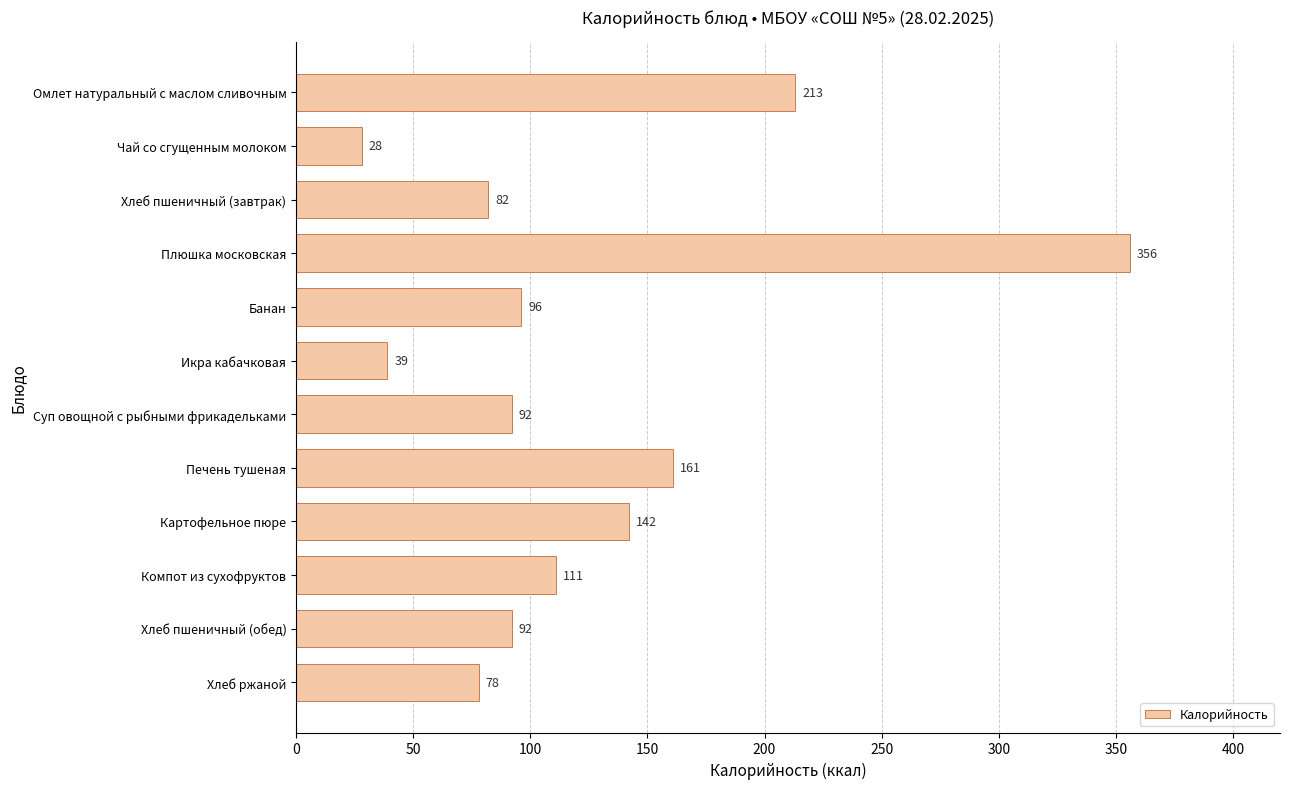

The chart shows a value of 356 at Плюшка московская. True or false?

True